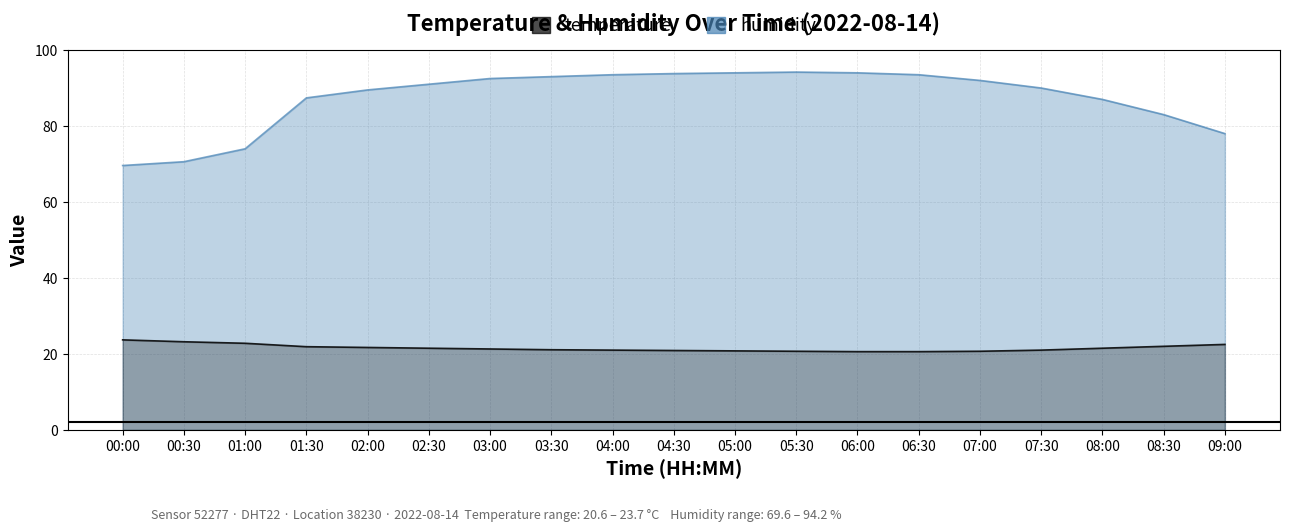

At which category is the sum across all series the highest?

05:30